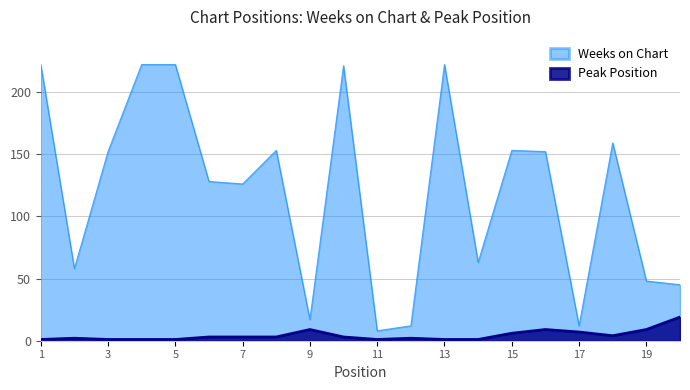

What is the difference between the highest and lowest values at 15?

147